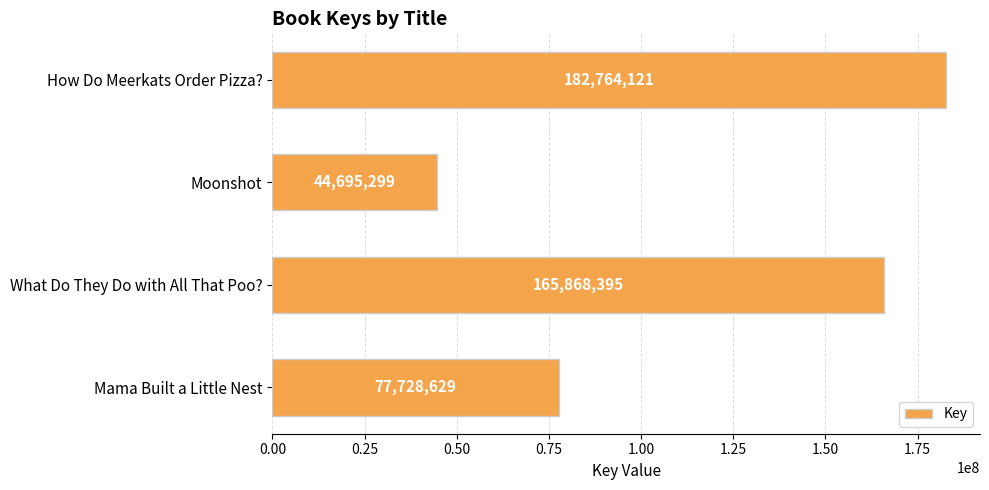

What is the average value?

117764111